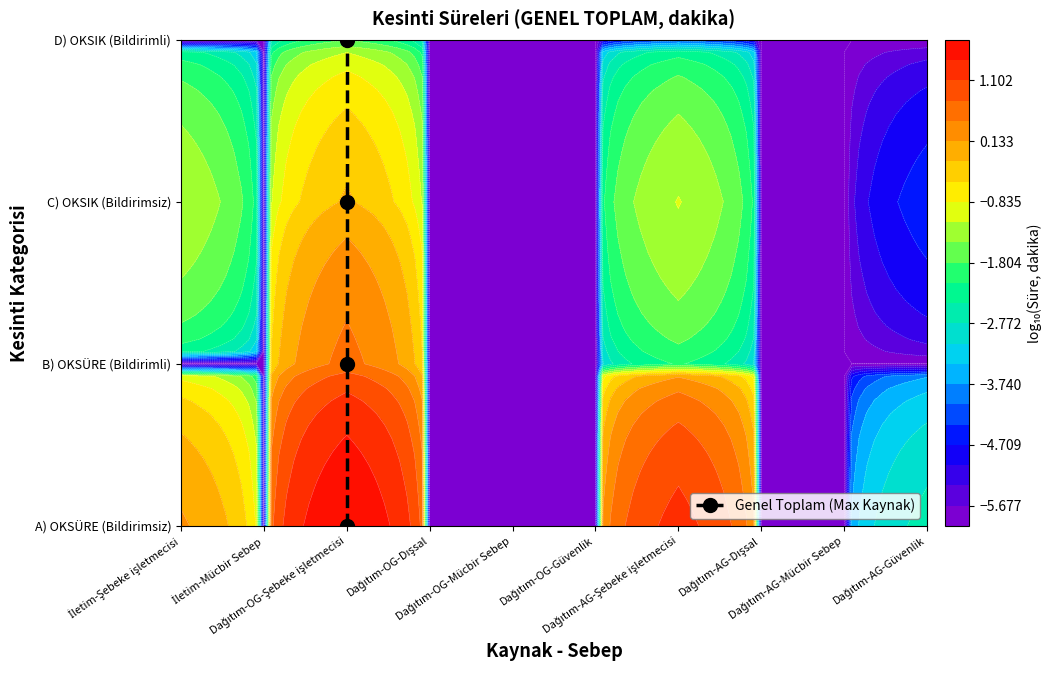

The chart shows a value of 2 at Dağıtım-OG-Şebeke işletmecisi. True or false?

False